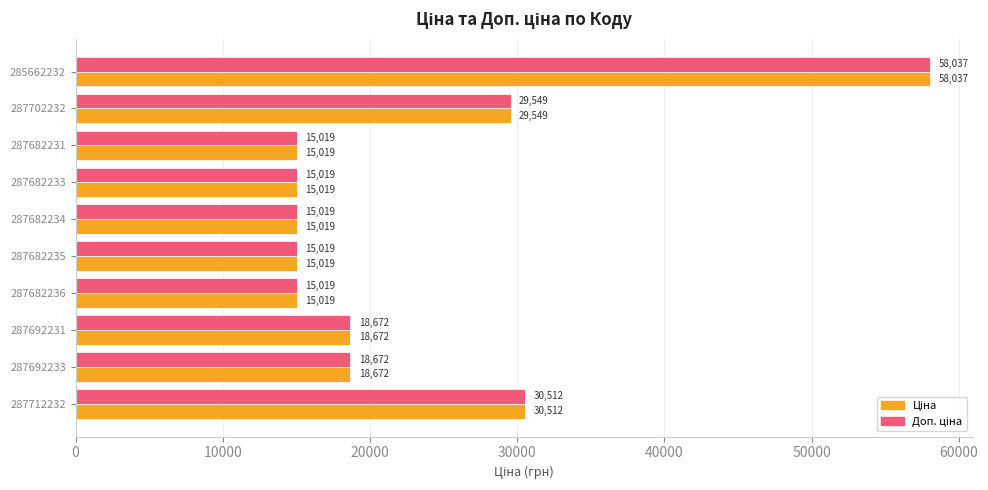

What is the minimum value shown in the chart?

15019.2